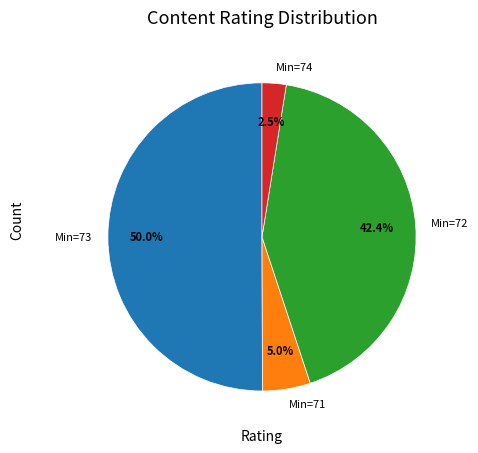

How much of the chart is everything except Min=74?

97.5%